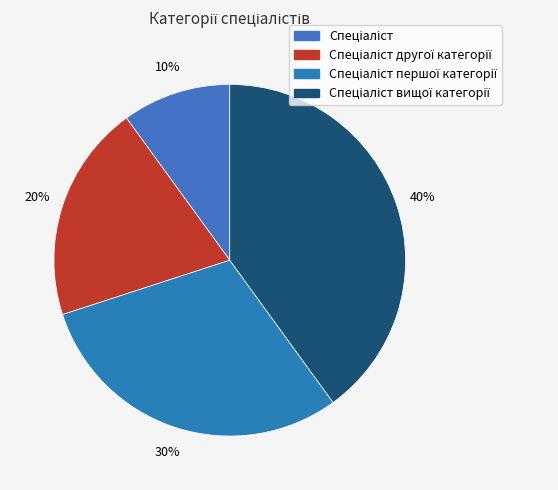

Count the number of slices in the pie.

4